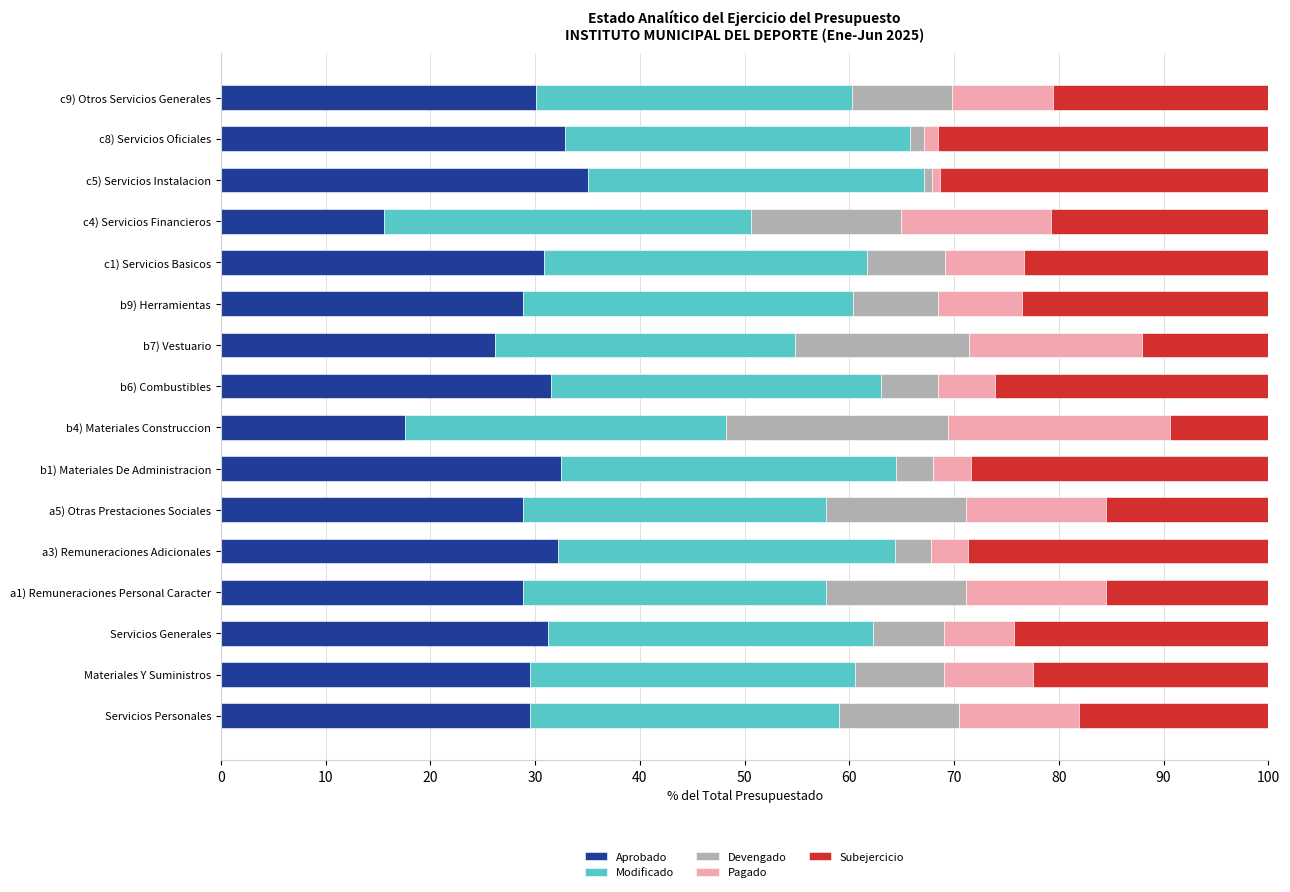

At which label does Aprobado reach its peak?

c5) Servicios Instalacion